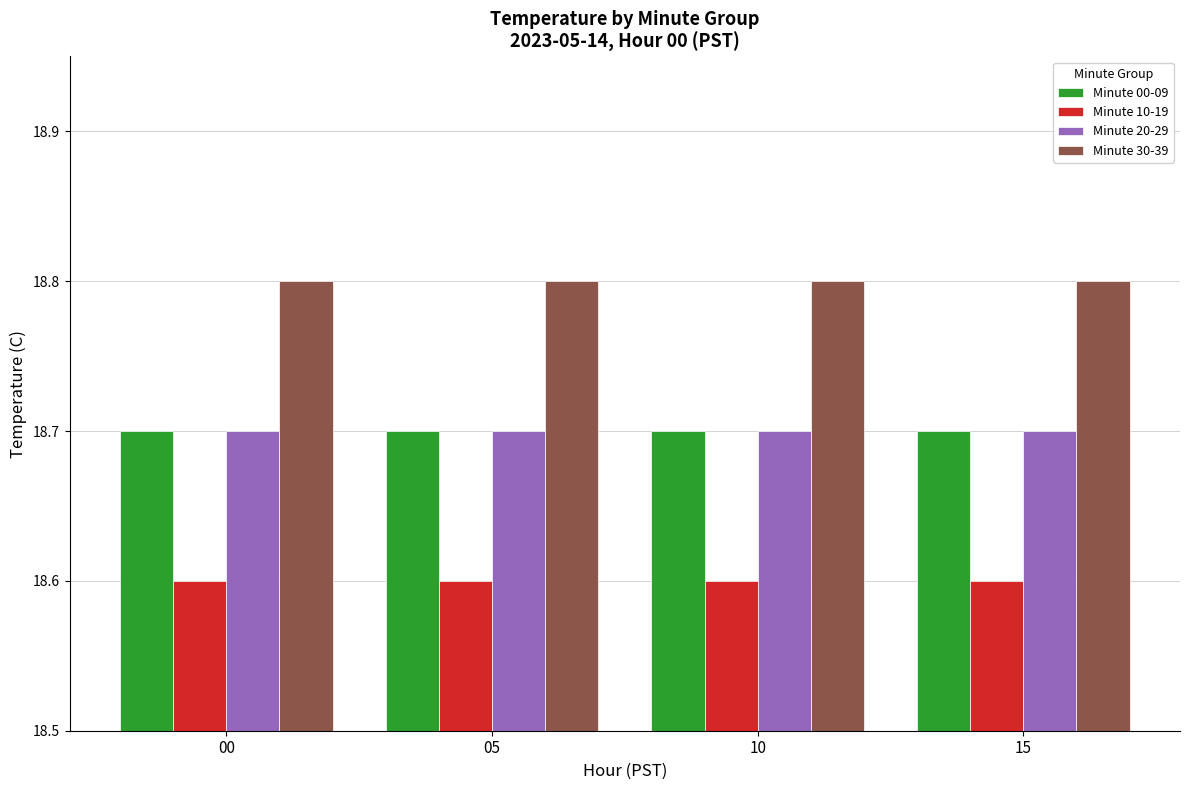

Read the Minute 00-09 value at 15.

18.7